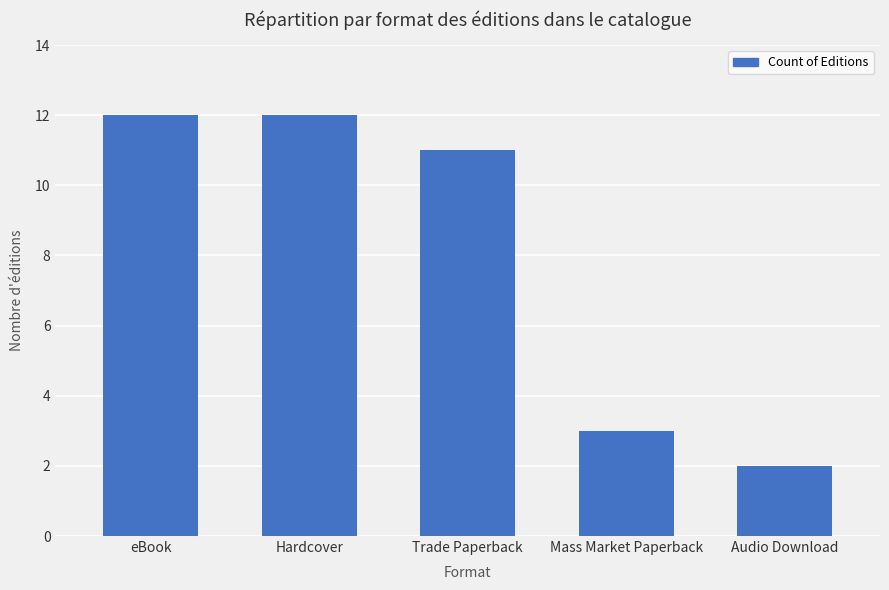

The value at Audio Download is 2. True or false?

True